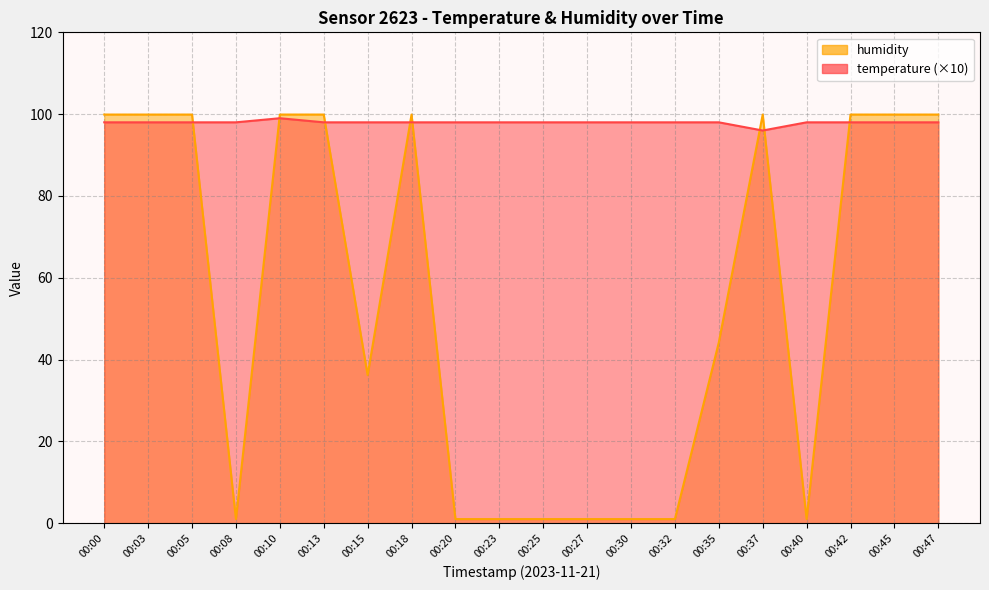

Which series changed the most between 00:23 and 00:27?

temperature